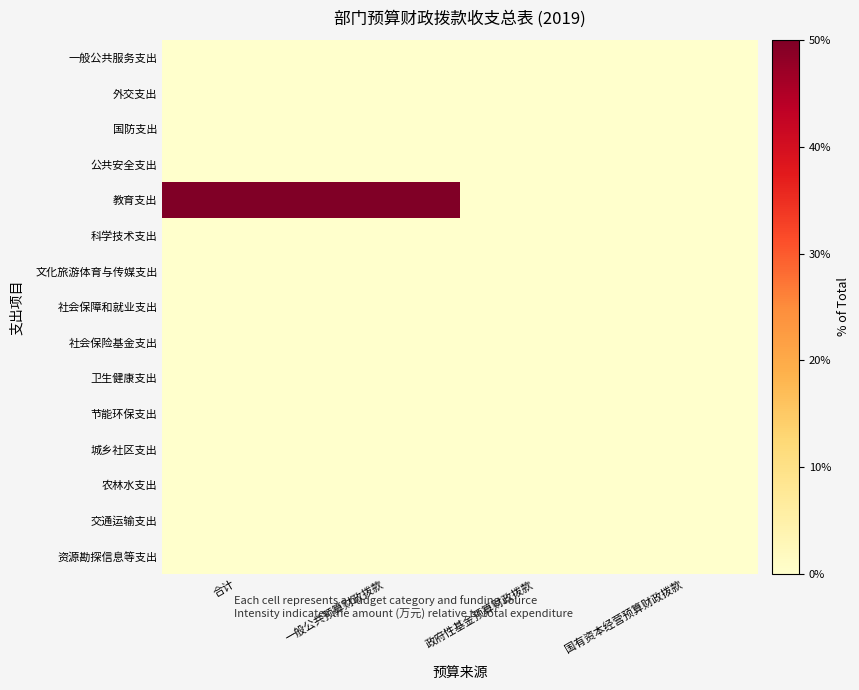

Which series has the largest total across all categories?

教育支出